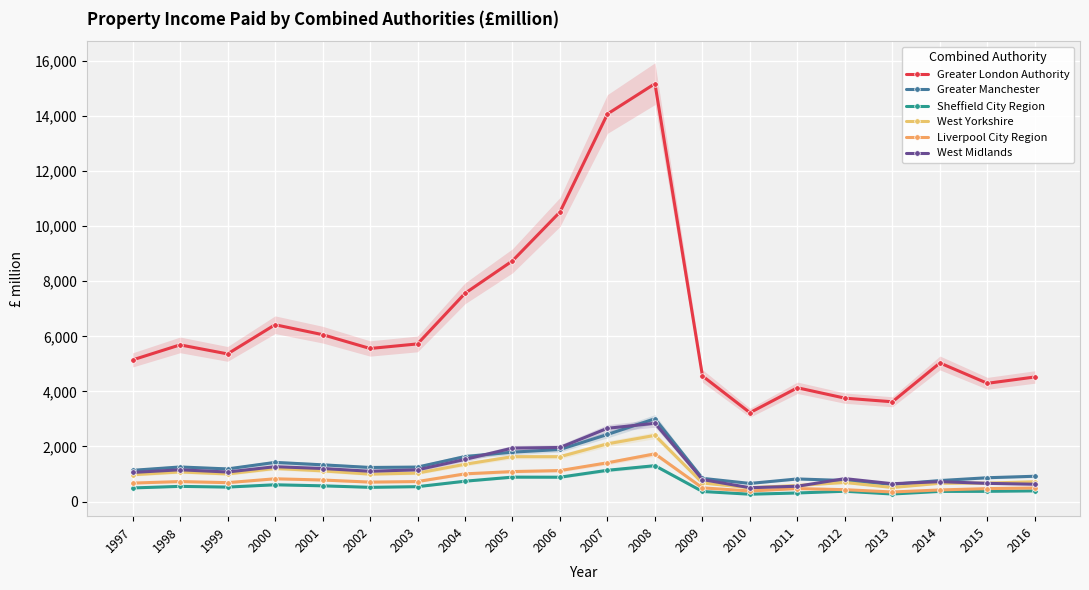

What is the minimum value for Liverpool City Region?

346